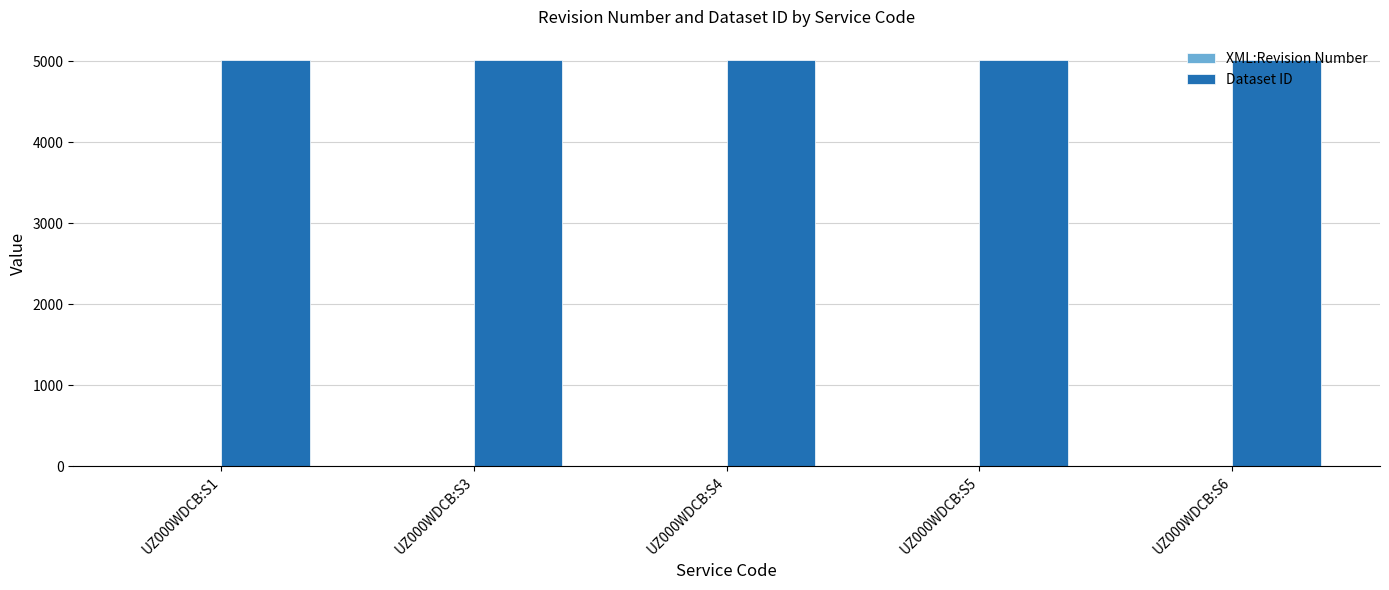

Read the Dataset ID value at UZ000WDCB:S5.

5014